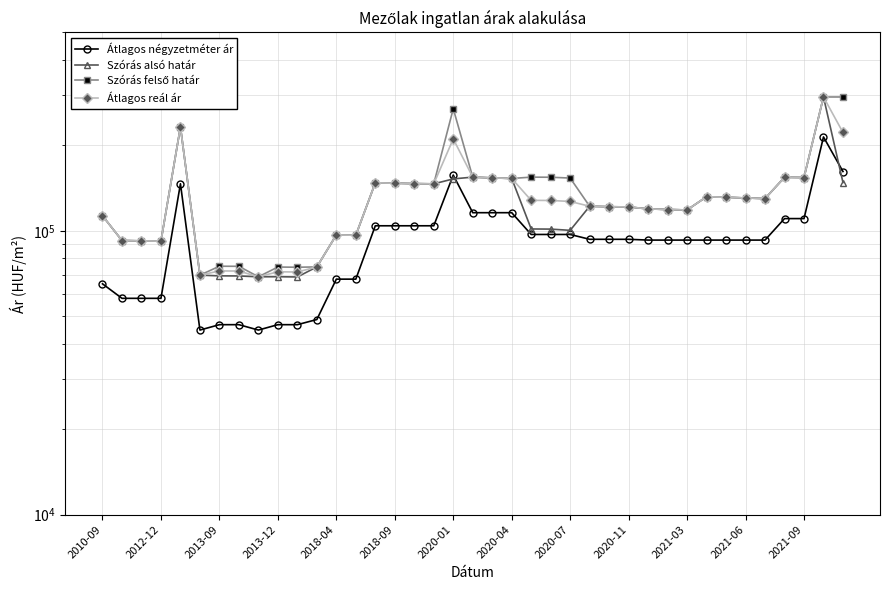

What is the value of the Szórás felső határ point at the 1st from the left?

112968